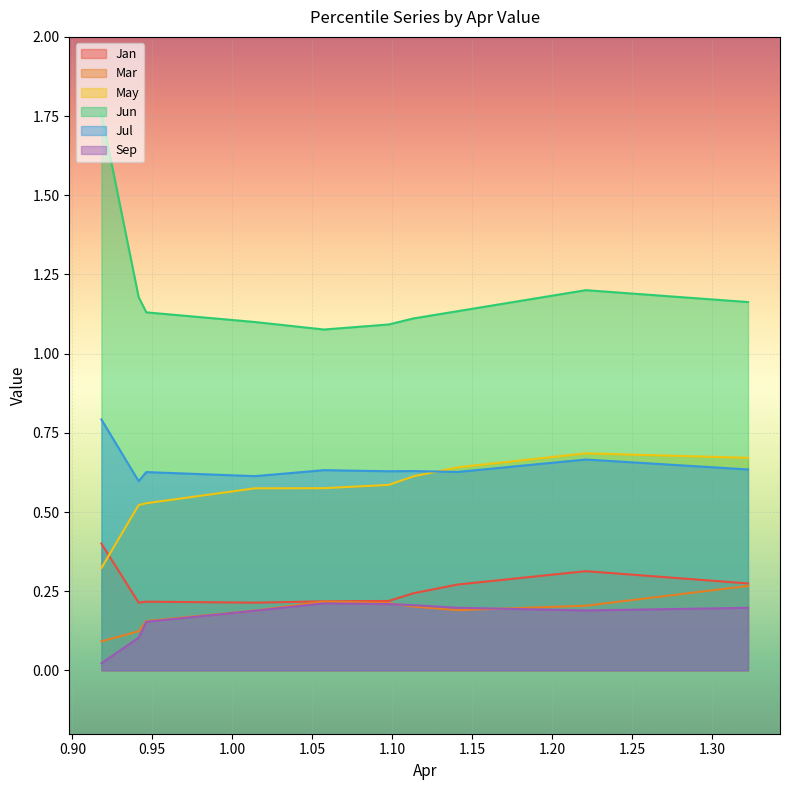

At how many categories does at least one series exceed 1?

10